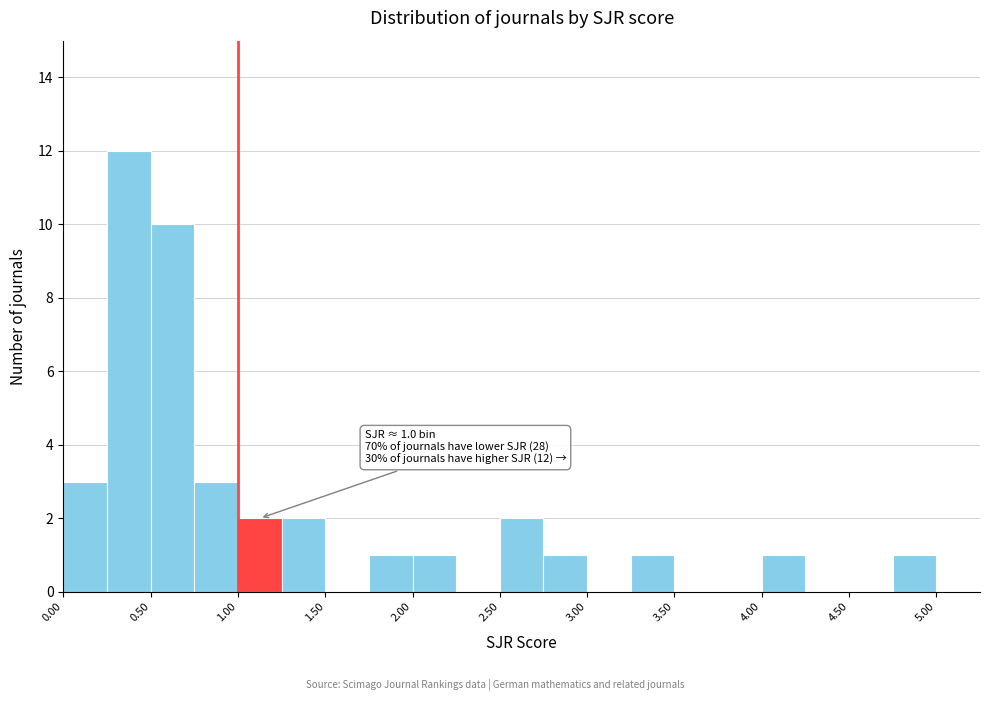

Over which range of the x-axis is the bar tallest?

0.25 to 0.50